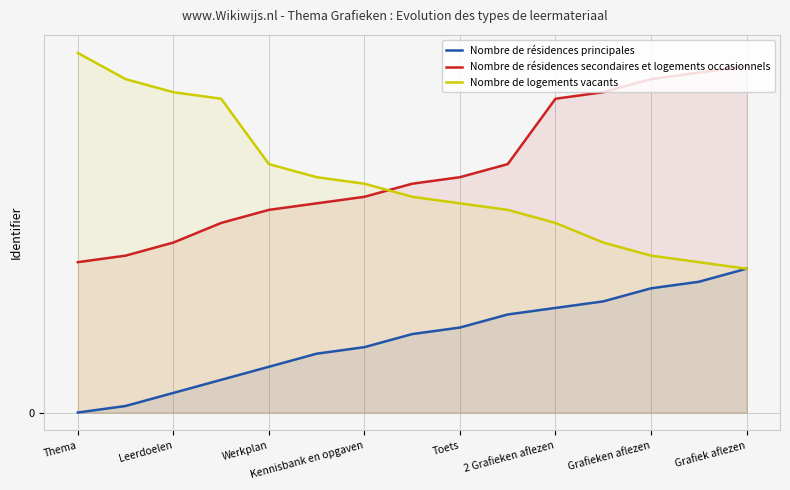

What are all the series names shown in the legend?

Nombre de résidences principales, Nombre de résidences secondaires et logements occasionnels, Nombre de logements vacants